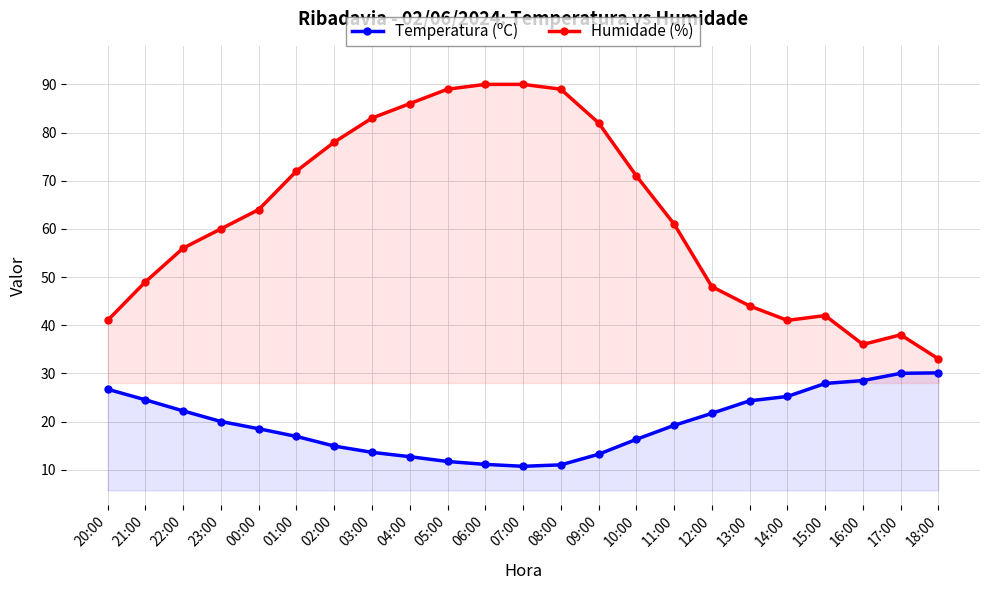

What is the sum of the Temperatura (ºC) values at 09:00 and 08:00?

24.2